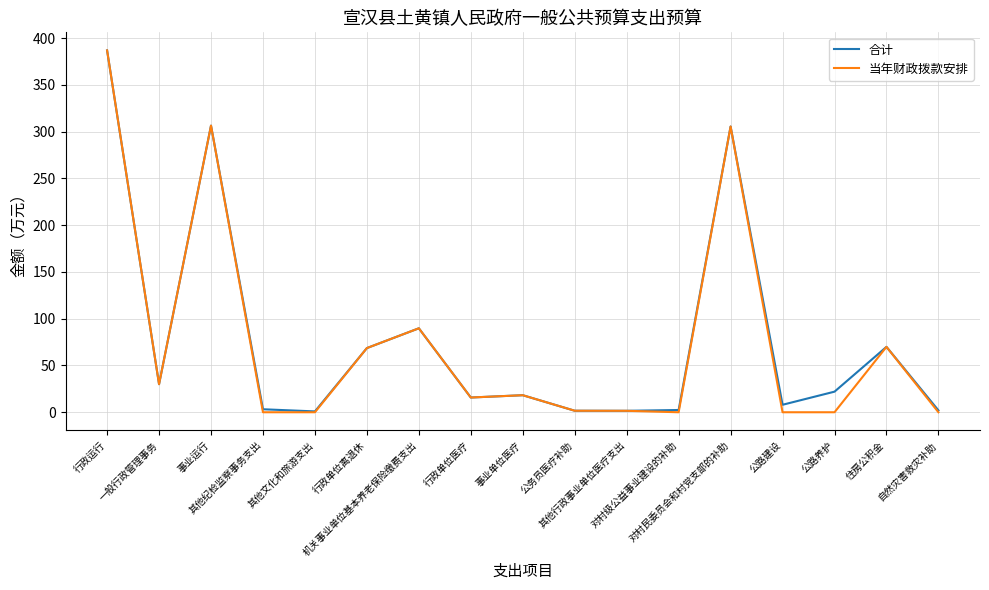

What is the total value across all series at 自然灾害救灾补助?

2.0